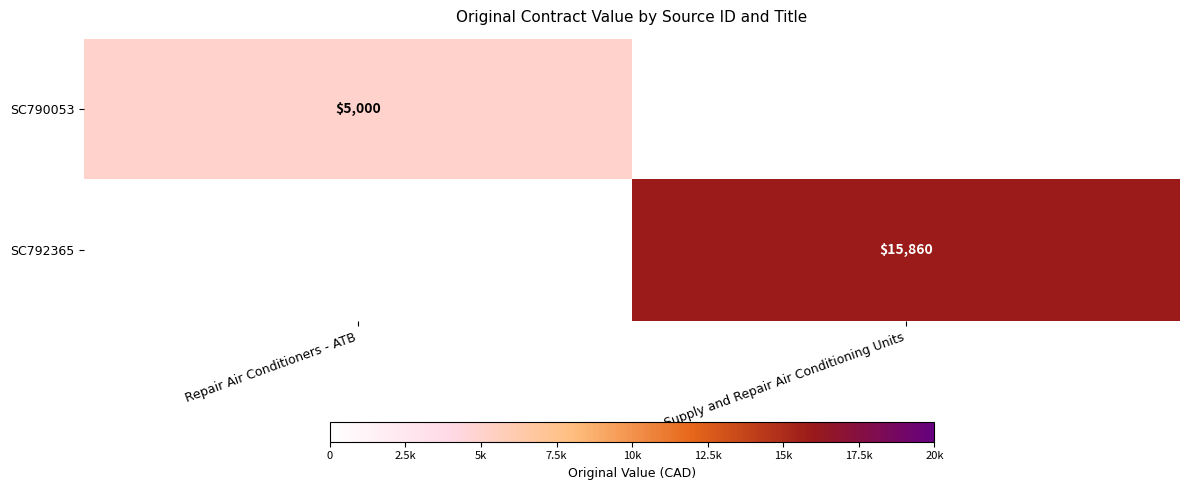

Is it true that SC792365 equals 15860 at Supply and Repair Air Conditioning Units?

True